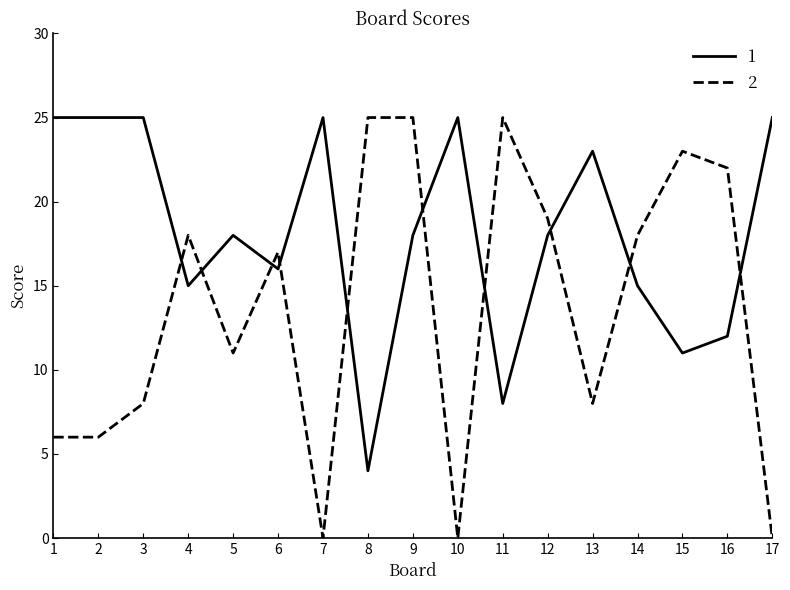

List the series in order of their overall mean, lowest first.

2, 1